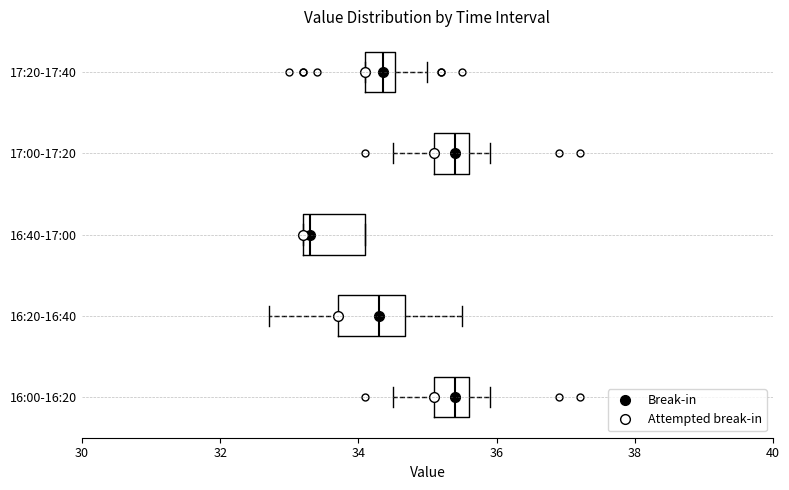

Reading bottom to top, read every box against the x-axis: the position of its median line, the range the box covers, and the ends of its whiskers. The values are not printed on the chart, so give them approximately, as read against the axis.

16:00-16:20: median 35.4, box 35.2 to 35.6, whiskers 34.6 to 36.0
16:20-16:40: median 34.4, box 33.8 to 34.6, whiskers 32.8 to 35.6
16:40-17:00: median 33.4, box 33.2 to 34.2, whiskers 33.2 to 34.2
17:00-17:20: median 35.4, box 35.2 to 35.6, whiskers 34.6 to 36.0
17:20-17:40: median 34.4, box 34.2 to 34.6, whiskers 34.2 to 35.0